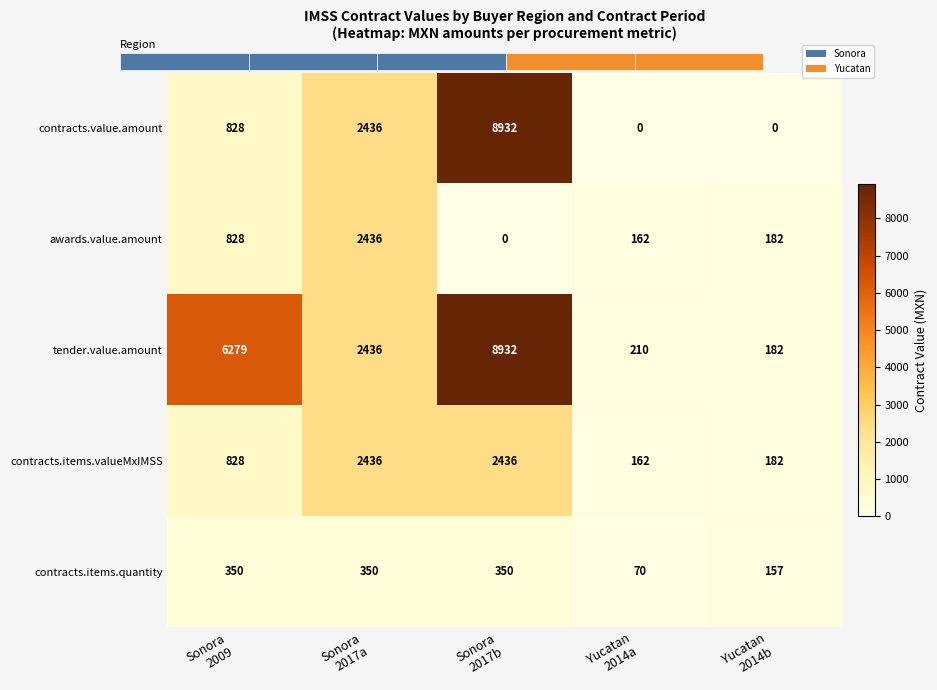

Reading right to left, what are all the values shown in this chart?

contracts.value.amount: Yucatan
2014b=0.0	Yucatan
2014a=0.0	Sonora
2017b=8932.0	Sonora
2017a=2436.0	Sonora
2009=828.0
awards.value.amount: Yucatan
2014b=182.0	Yucatan
2014a=162.0	Sonora
2017b=0.0	Sonora
2017a=2436.0	Sonora
2009=828.0
tender.value.amount: Yucatan
2014b=182.0	Yucatan
2014a=210.0	Sonora
2017b=8932.0	Sonora
2017a=2436.0	Sonora
2009=6279.0
contracts.items.valueMxIMSS: Yucatan
2014b=182.0	Yucatan
2014a=162.0	Sonora
2017b=2436.0	Sonora
2017a=2436.0	Sonora
2009=828.0
contracts.items.quantity: Yucatan
2014b=157.0	Yucatan
2014a=70.0	Sonora
2017b=350.0	Sonora
2017a=350.0	Sonora
2009=350.0